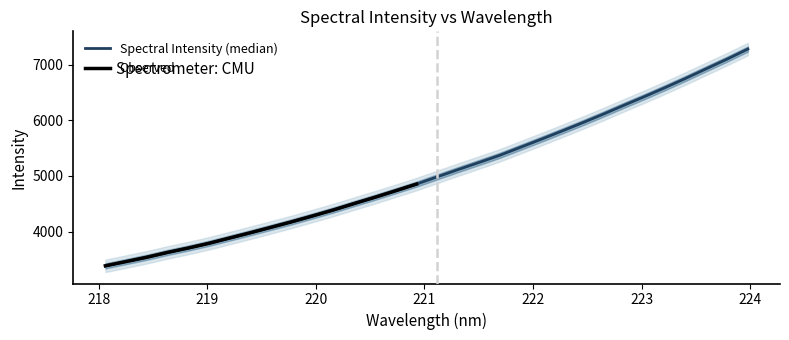

What position from the right is 218.442?

30